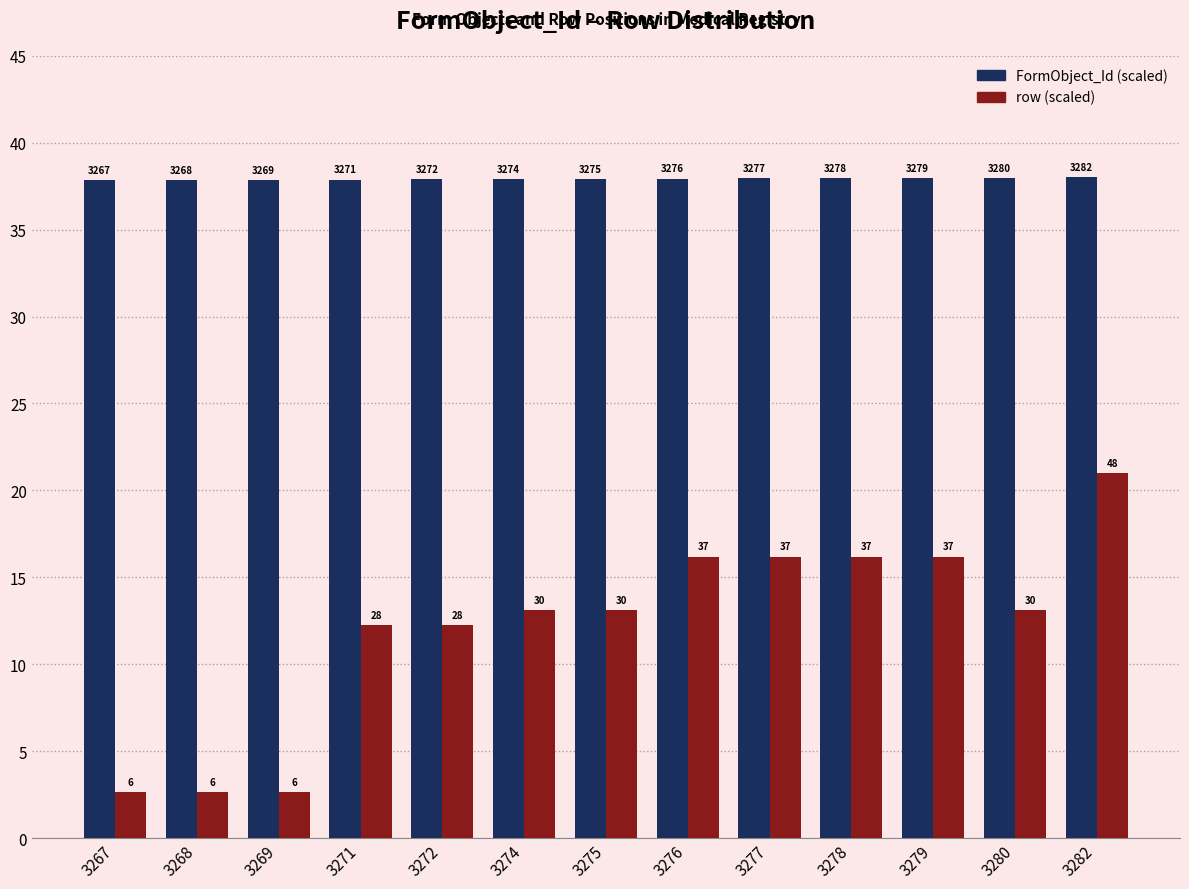

The FormObject_Id series shows 37.9 at 3276. True or false?

True